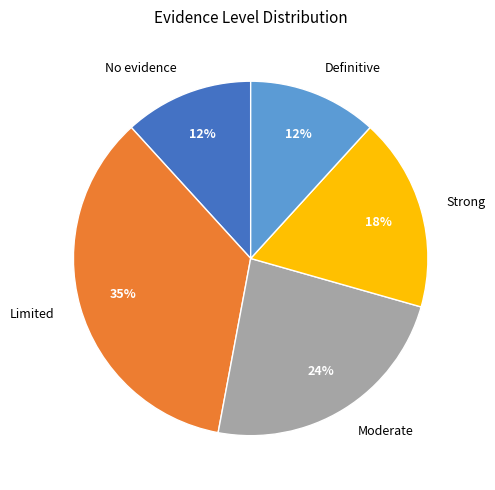

To the nearest percent, what is the average slice percentage?

20%